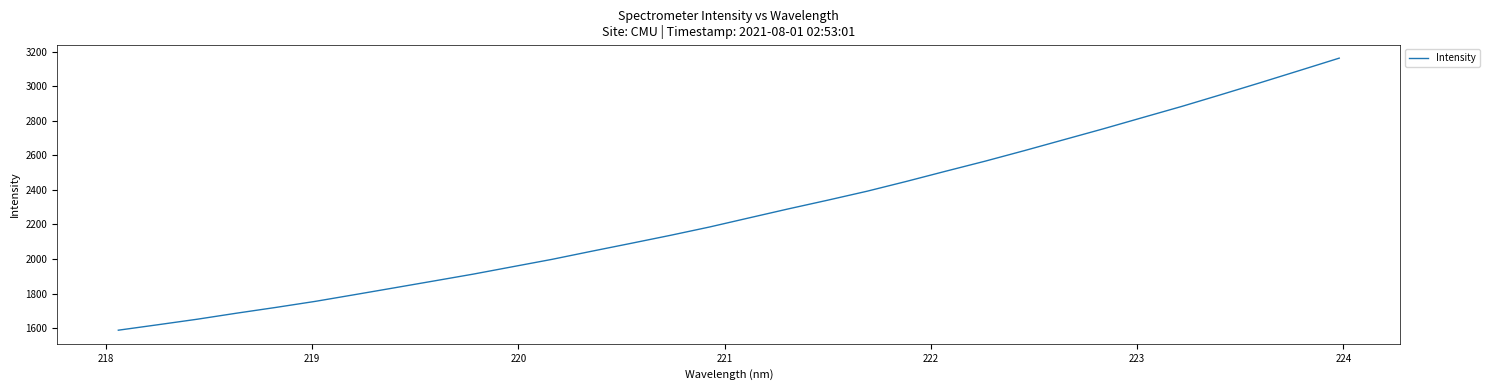

What is the greatest value displayed?

3161.7